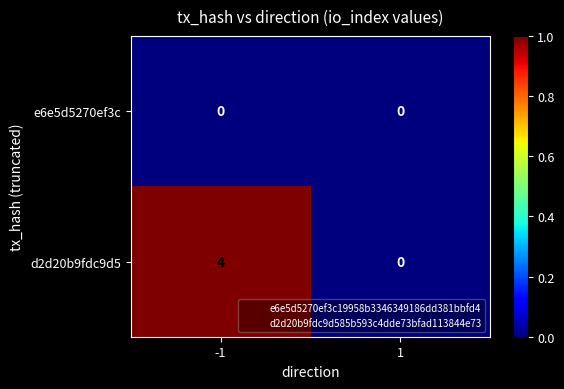

True or false: e6e5d5270ef3c has a value of 0 at 1.

True